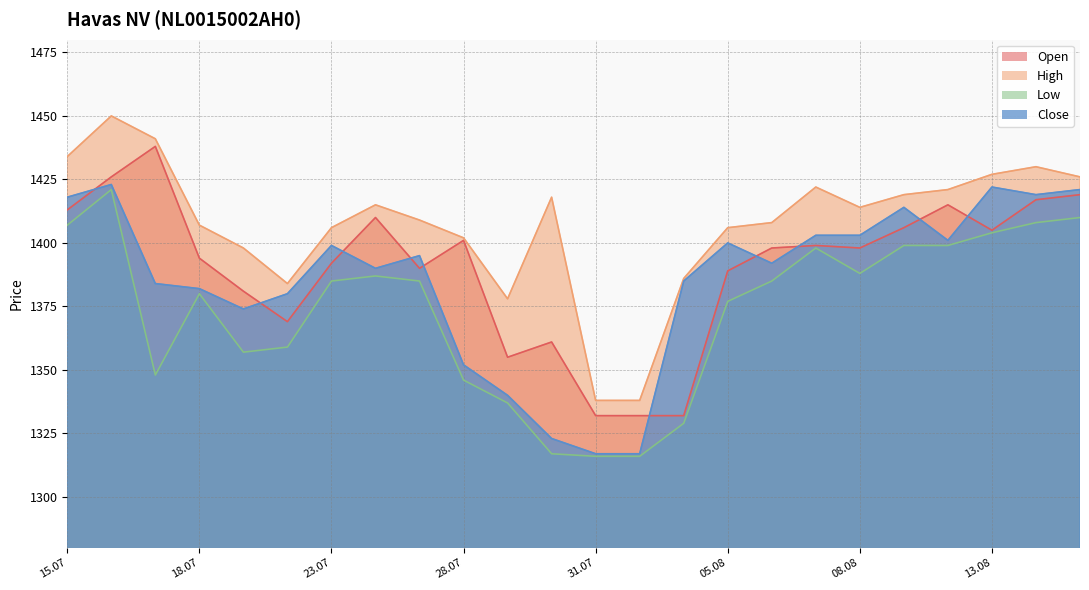

Is the value of Open at 25.07.2025 greater than the value of Low at 07.08.2025?

No